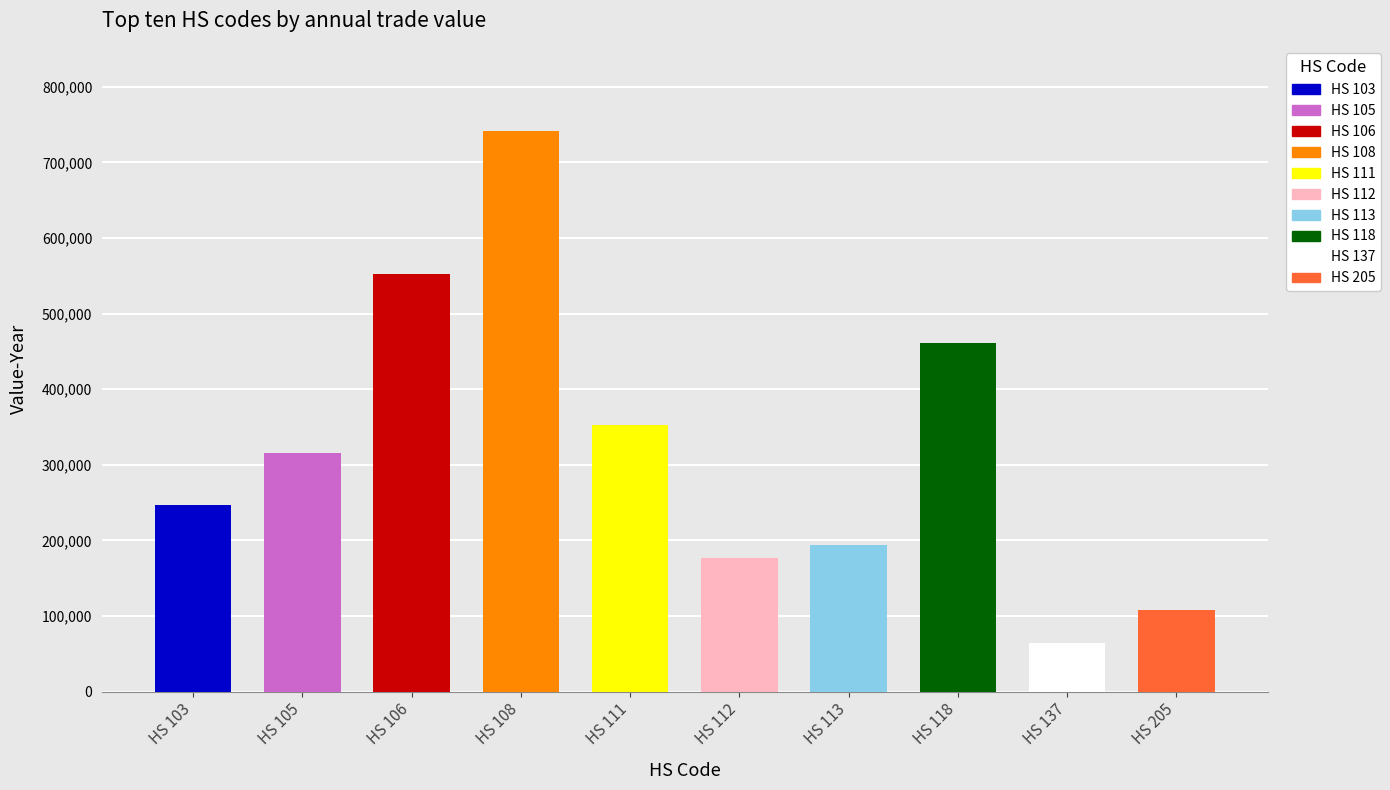

What is the change in value from 105 to 205?

-208511